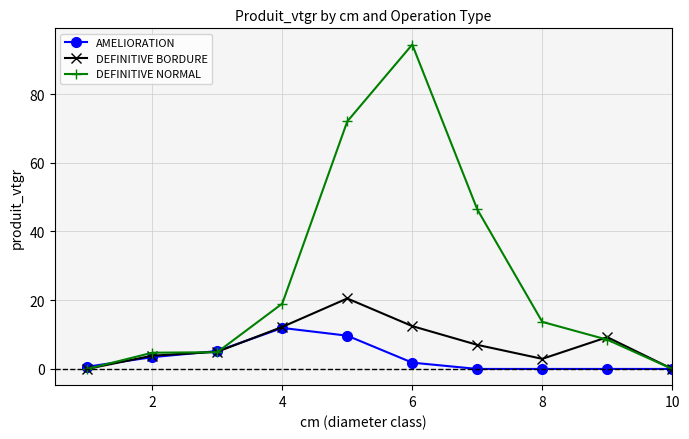

Which series has the largest range (max minus min)?

DEFINITIVE NORMAL